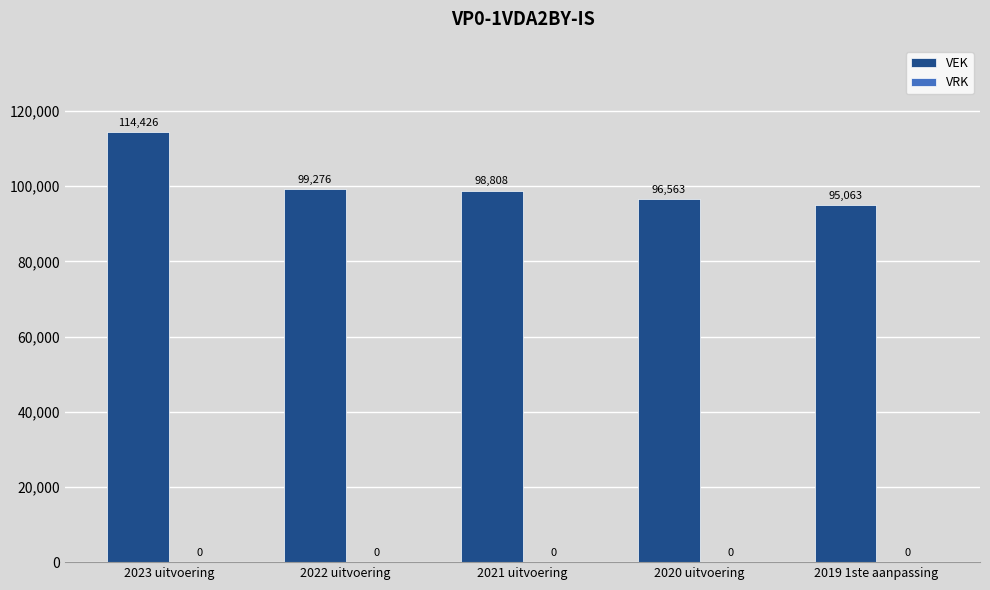

What value does the data have at 2021 uitvoering, to the nearest 100?

98800